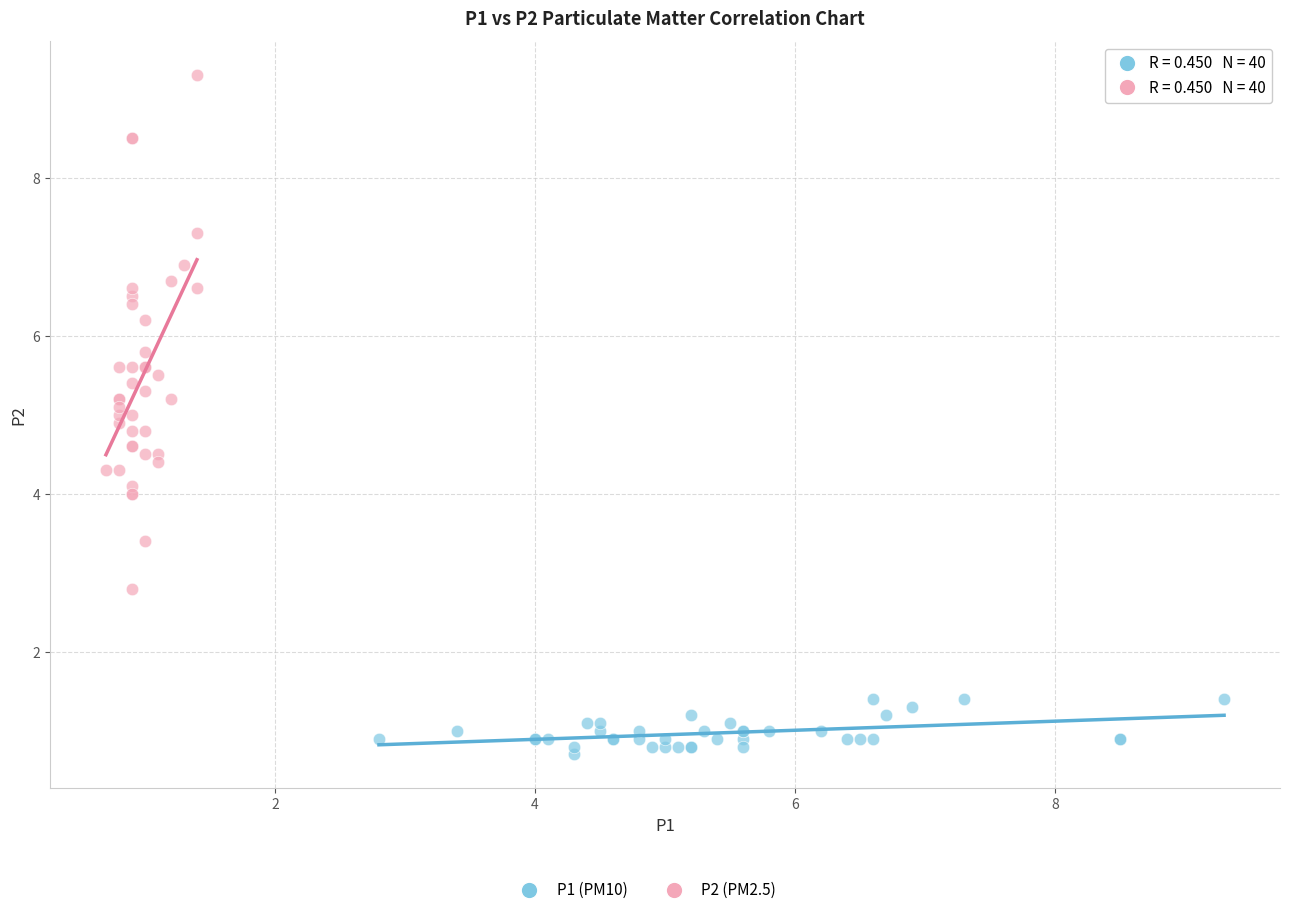

Which series reaches the maximum Y coordinate?

P2 (PM2.5)